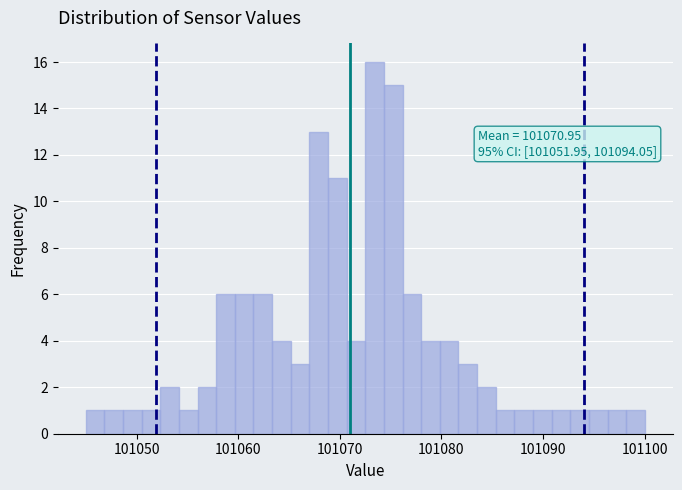

Read against the x-axis, roughly where is the centre of the tallest bar?

101073